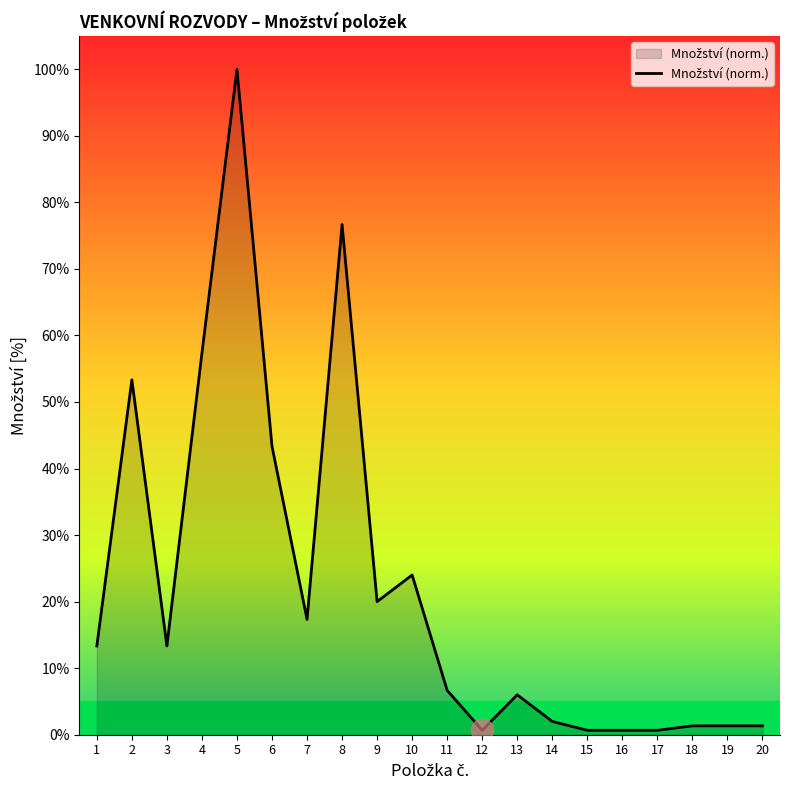

At which label does the data first exceed 13?

1